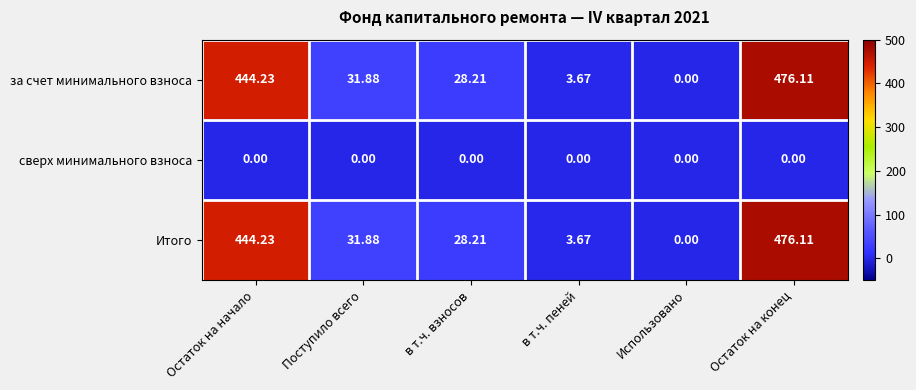

Rank the categories by за счет минимального взноса value from lowest to highest.

Использовано, в т.ч. пеней, в т.ч. взносов, Поступило всего, Остаток на начало, Остаток на конец